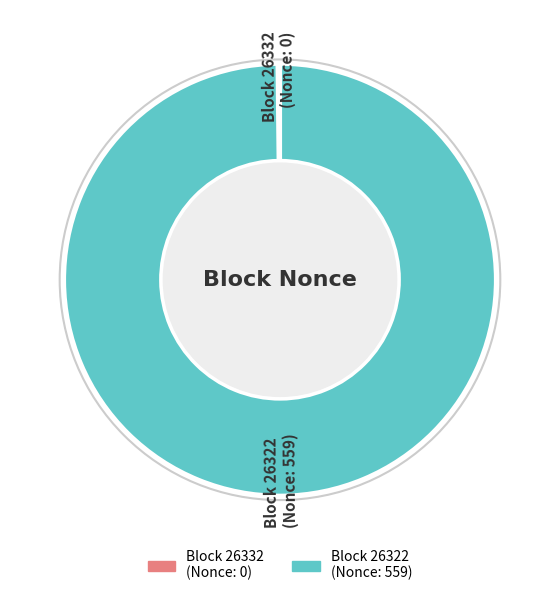

Is it true that Block 26322 (Nonce: 559) is 100% of the pie?

True